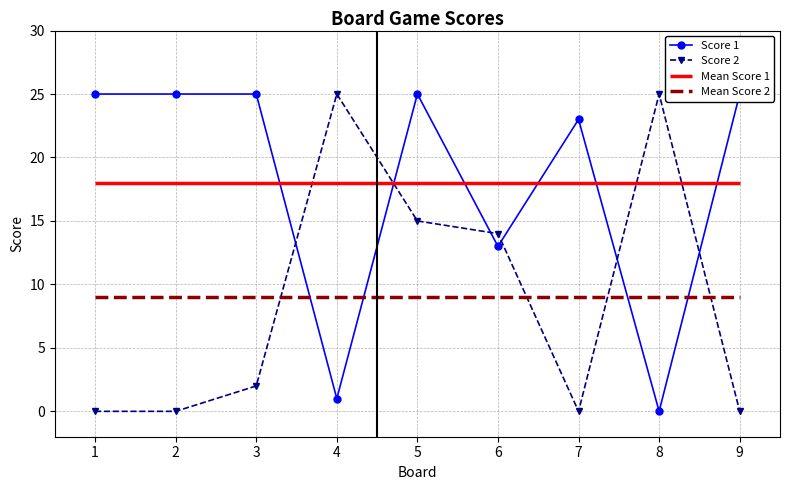

Where is the first local maximum for Score 1?

5